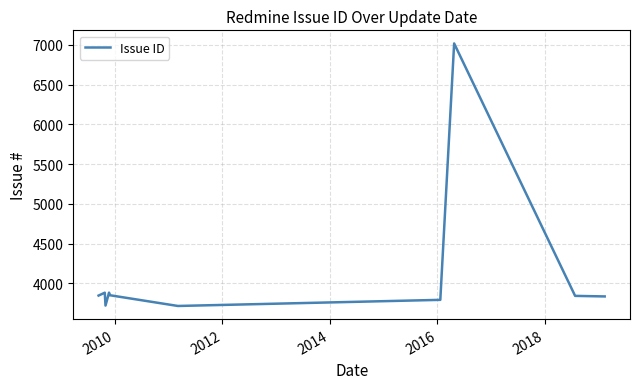

What is the smallest value displayed?

3715